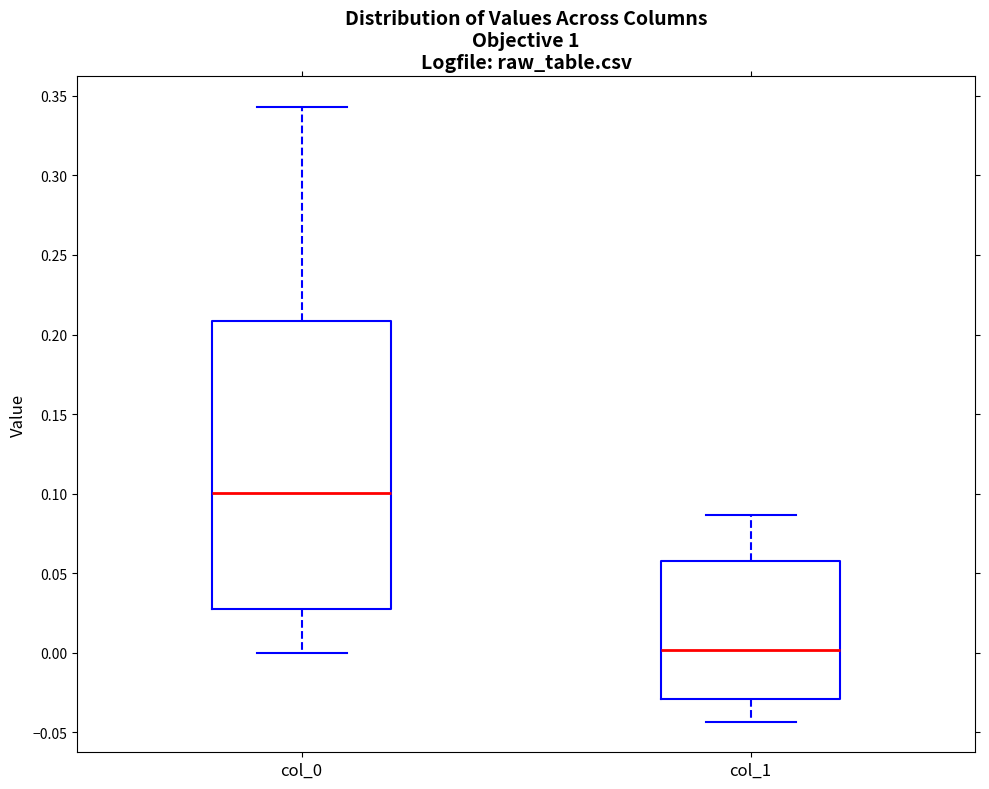

Which box's median line is the lowest?

col_1